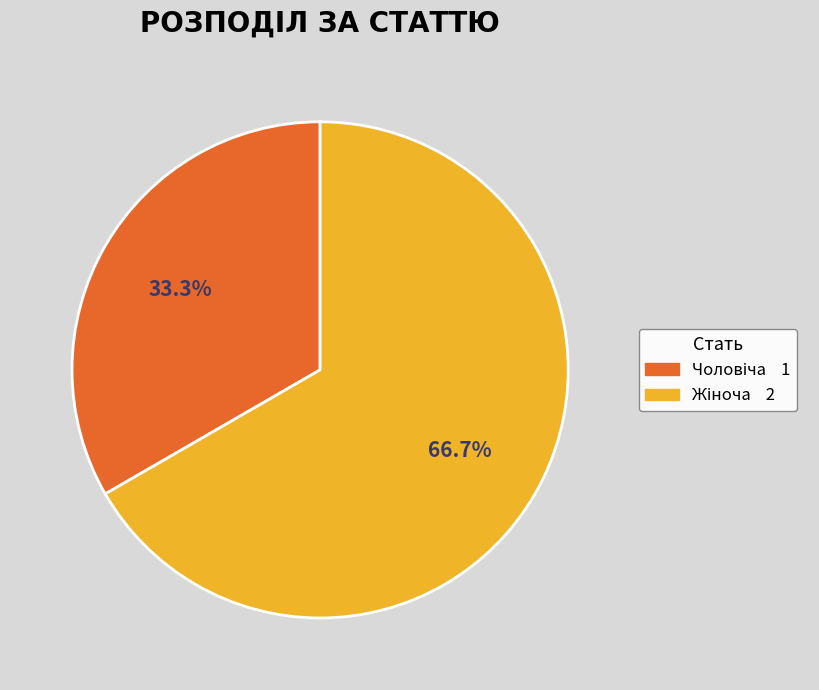

Count the number of slices in the pie.

2